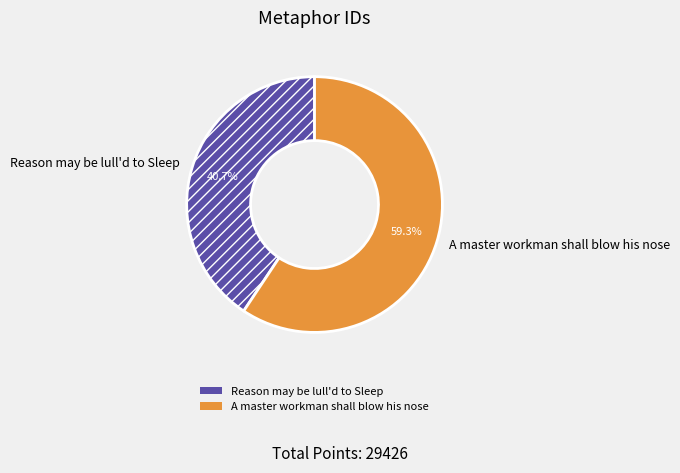

To the nearest percent, what portion does Reason may be lull'd to Sleep represent?

41%